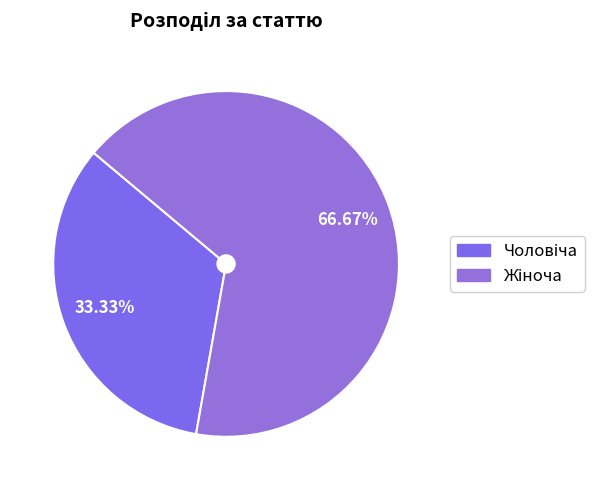

Does any single category account for the majority?

Yes